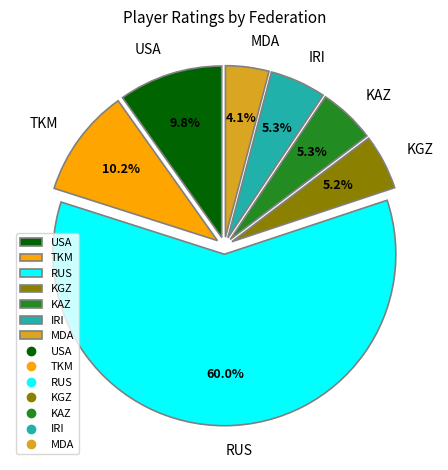

Approximately how many times larger is the value at IRI compared to MDA?

1.3